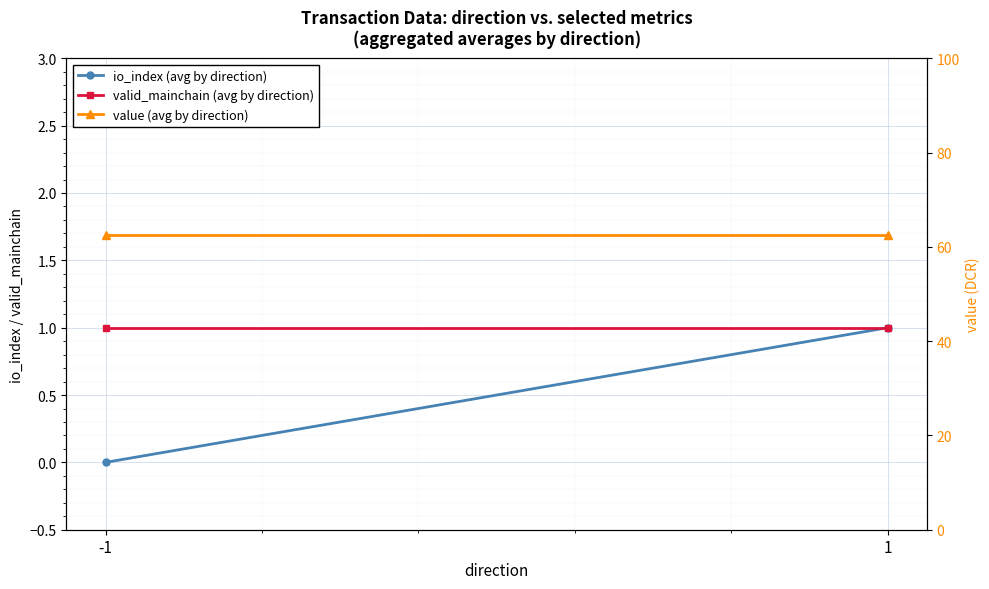

At which label does io_index (avg by direction) reach its minimum?

-1